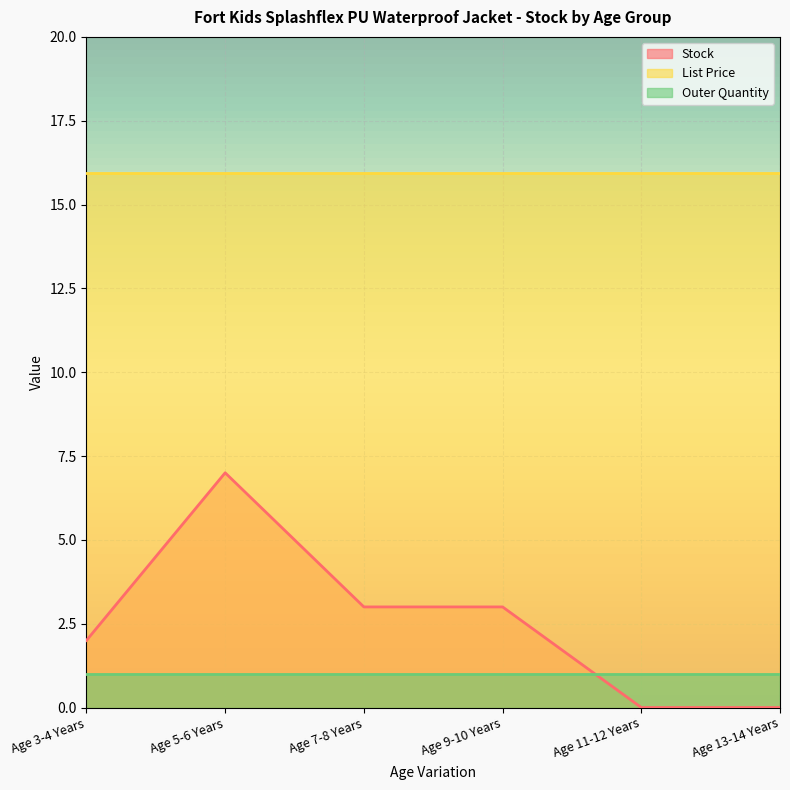

How many intersections are there between Stock and Outer Quantity?

1